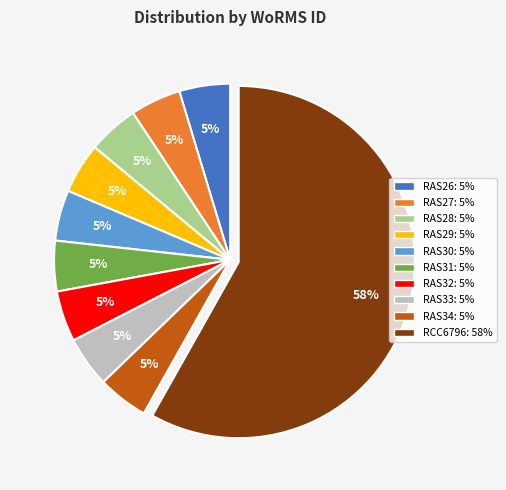

Combined, do RAS27 and RAS31 account for over 50%?

No